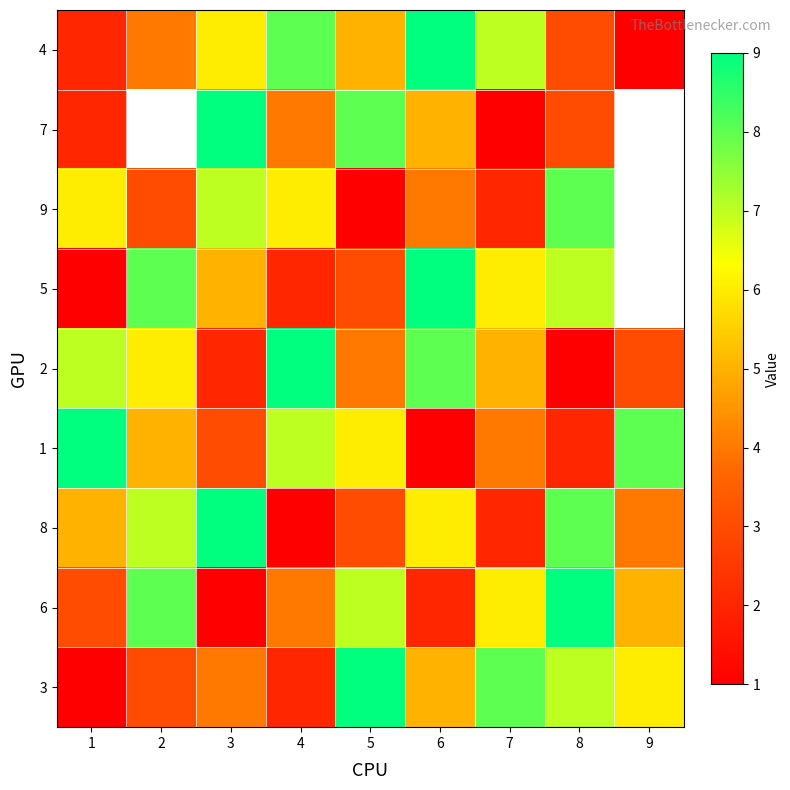

What is the sum of all 8 values?

45.0